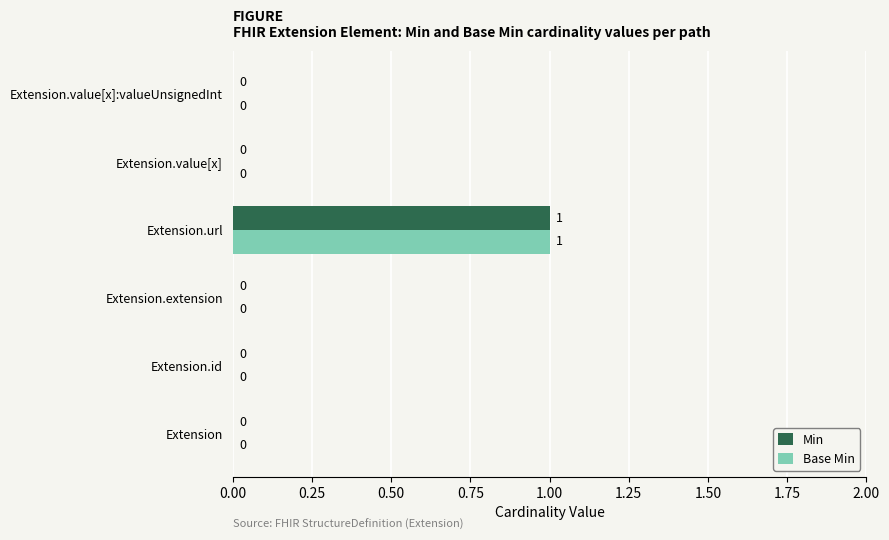

What is the sum of all Base Min values?

1